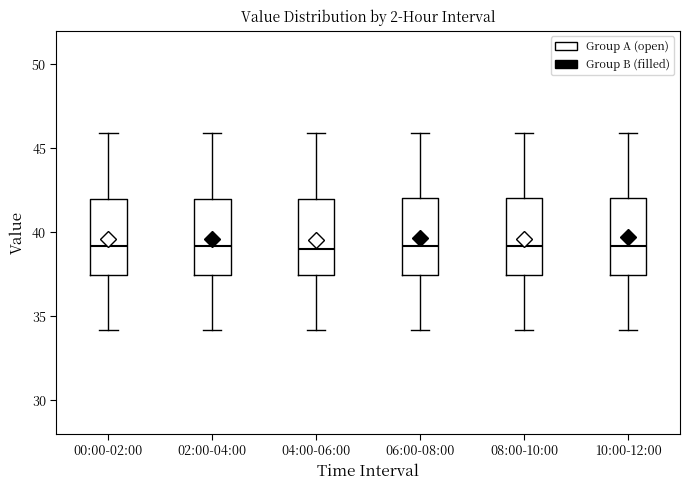

Reading left to right, transcribe this box plot: for each box, give where its median line is, the range the box spans, and where its two whiskers end, as read against the y-axis. The values are not printed on the chart, so give them approximately, as read against the axis.

00:00-02:00: median 39.0, box 37.5 to 42.0, whiskers 34.0 to 46.0
02:00-04:00: median 39.0, box 37.5 to 42.0, whiskers 34.0 to 46.0
04:00-06:00: median 39.0, box 37.5 to 42.0, whiskers 34.0 to 46.0
06:00-08:00: median 39.0, box 37.5 to 42.0, whiskers 34.0 to 46.0
08:00-10:00: median 39.0, box 37.5 to 42.0, whiskers 34.0 to 46.0
10:00-12:00: median 39.0, box 37.5 to 42.0, whiskers 34.0 to 46.0